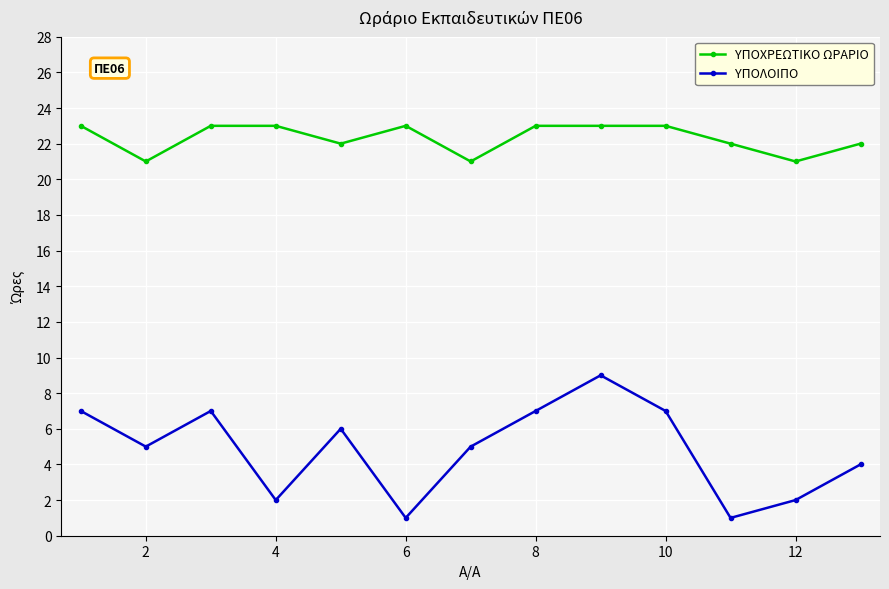

How many values in the ΥΠΟΧΡΕΩΤΙΚΟ ΩΡΑΡΙΟ series are below 23?

6